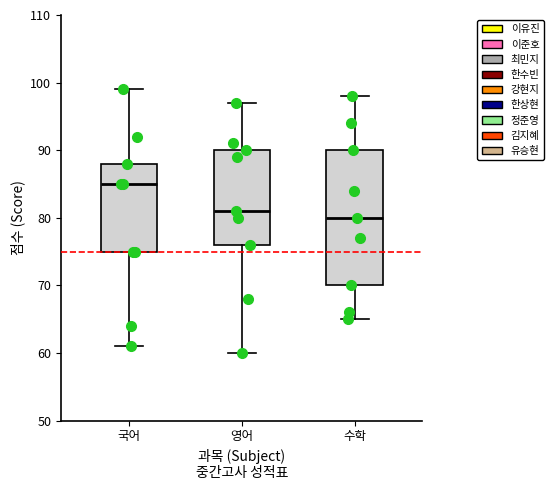

Reading left to right, read every box against the y-axis: the position of its median line, the range the box covers, and the ends of its whiskers. The values are not printed on the chart, so give them approximately, as read against the axis.

국어: median 85, box 75 to 88, whiskers 61 to 99
영어: median 81, box 76 to 90, whiskers 60 to 97
수학: median 80, box 70 to 90, whiskers 65 to 98